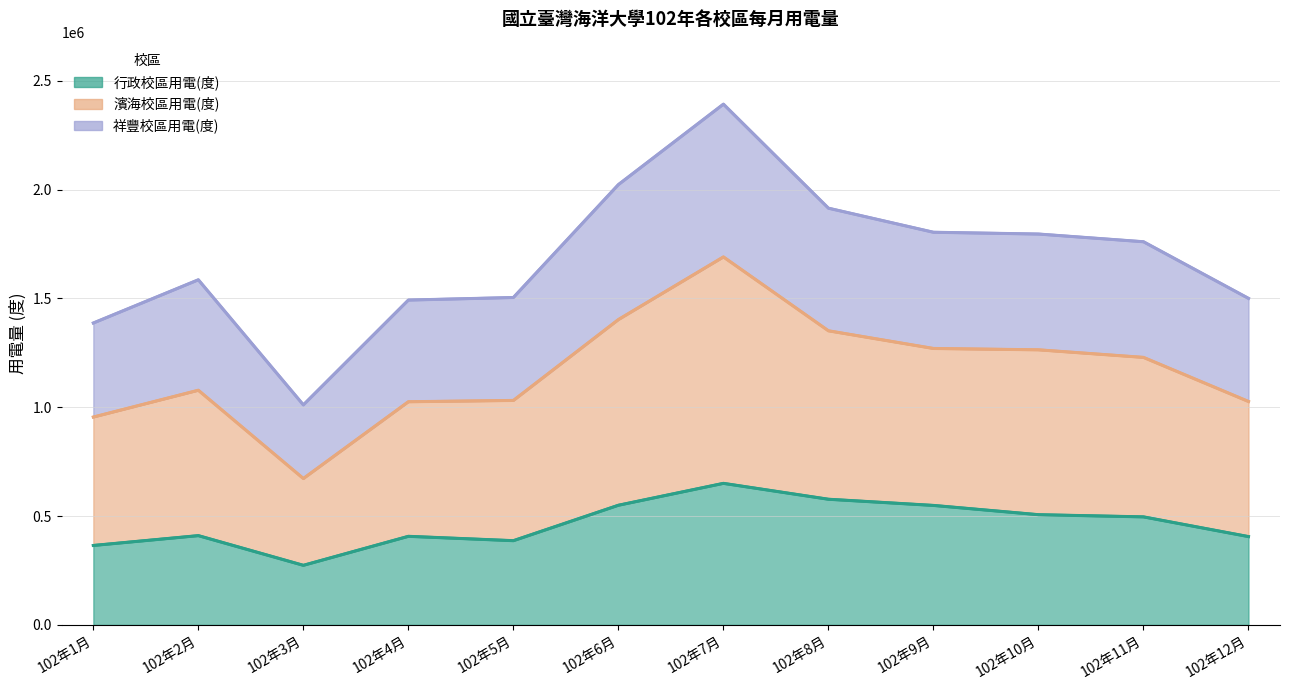

Between 102年2月 and 102年3月, which series saw the biggest shift?

濱海校區用電(度)